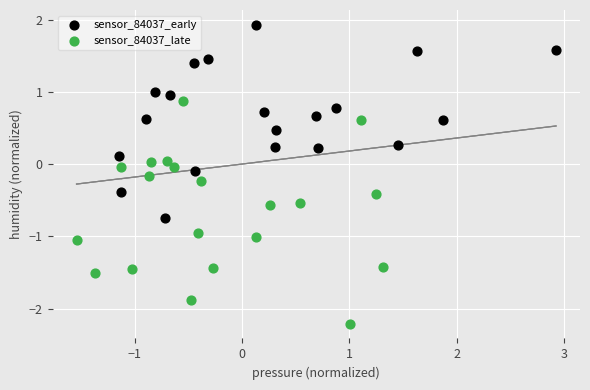

Which series contains the lowest Y value?

sensor_84037_late